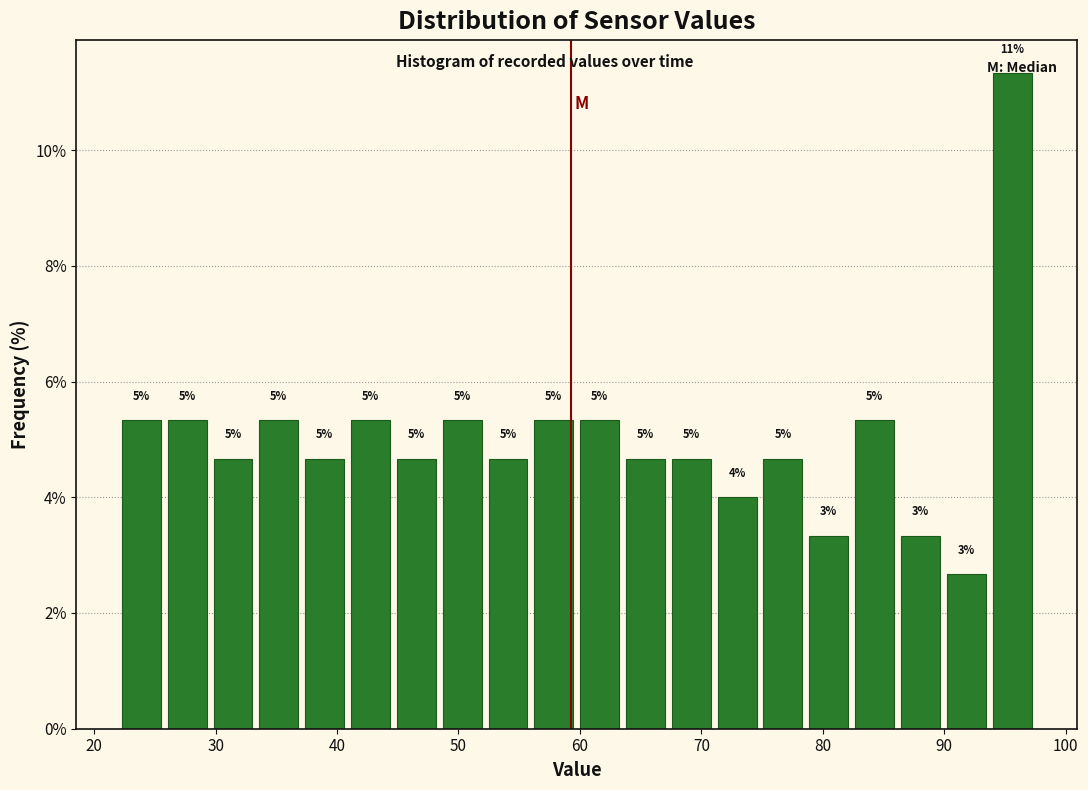

Around what value on the x-axis is the tallest bar? Give the approximate position of its centre, as read against the axis.

96